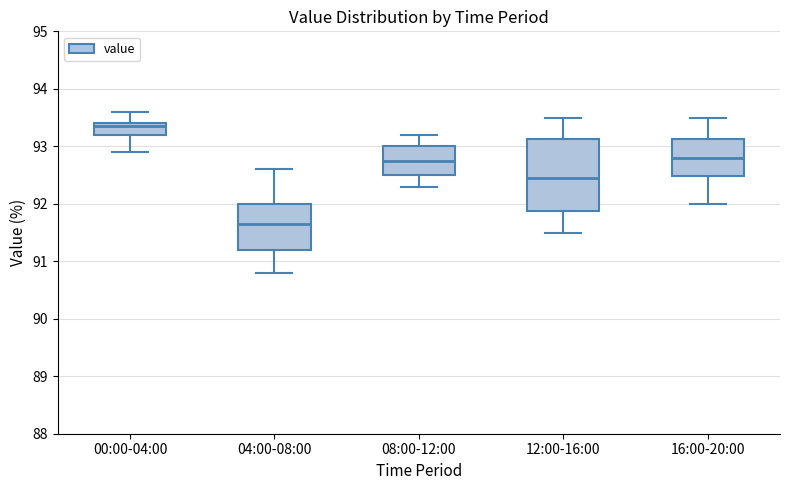

Reading left to right, read every box against the y-axis: the position of its median line, the range the box covers, and the ends of its whiskers. The values are not printed on the chart, so give them approximately, as read against the axis.

00:00-04:00: median 93.4 (just below the box's upper edge), box 93.2 to 93.4, whiskers 92.9 to 93.6
04:00-08:00: median 91.7, box 91.2 to 92.0, whiskers 90.8 to 92.6
08:00-12:00: median 92.8, box 92.5 to 93.0, whiskers 92.3 to 93.2
12:00-16:00: median 92.5, box 91.9 to 93.1, whiskers 91.5 to 93.5
16:00-20:00: median 92.8, box 92.5 to 93.1, whiskers 92.0 to 93.5